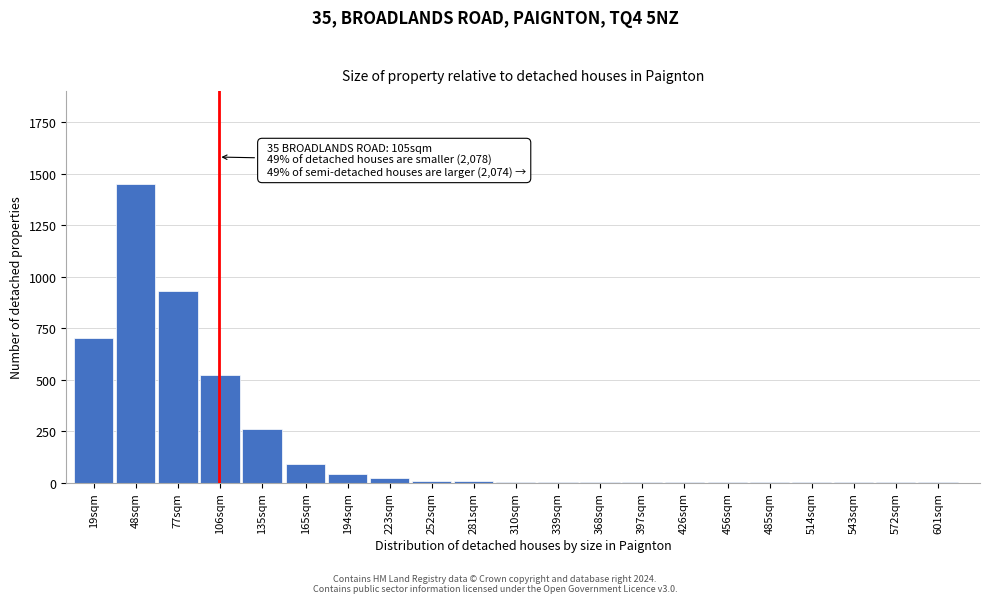

What is the maximum value shown in the chart?

1450